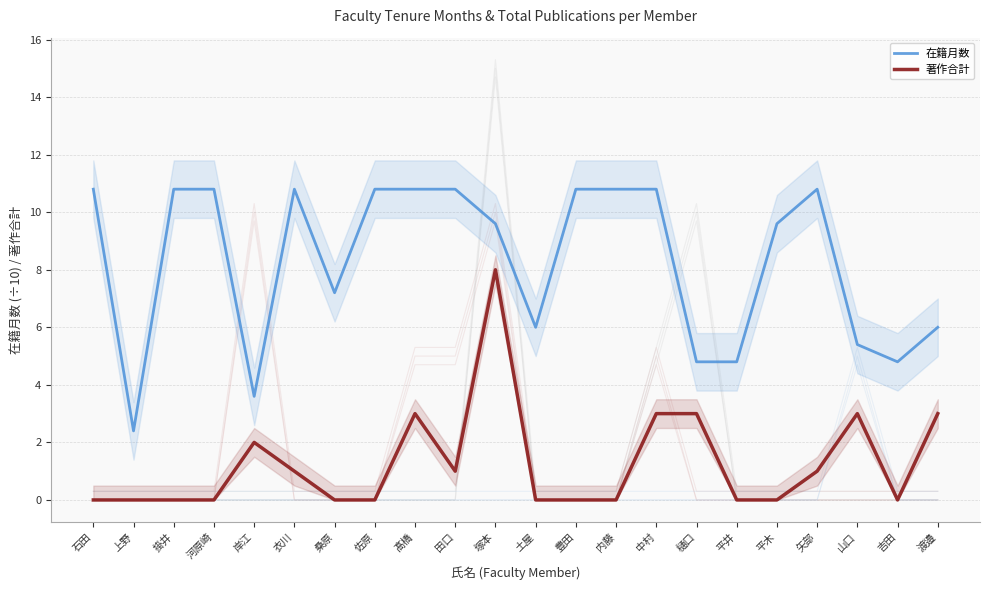

At which category is the sum across all series the highest?

塚本